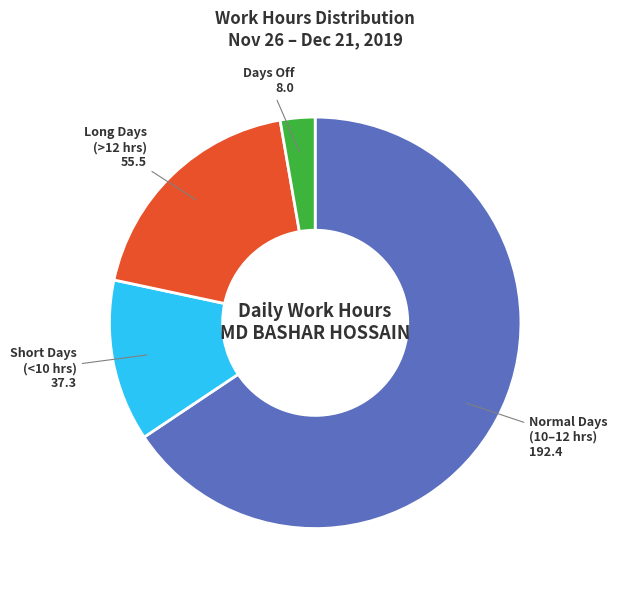

How many segments does this pie chart have?

4